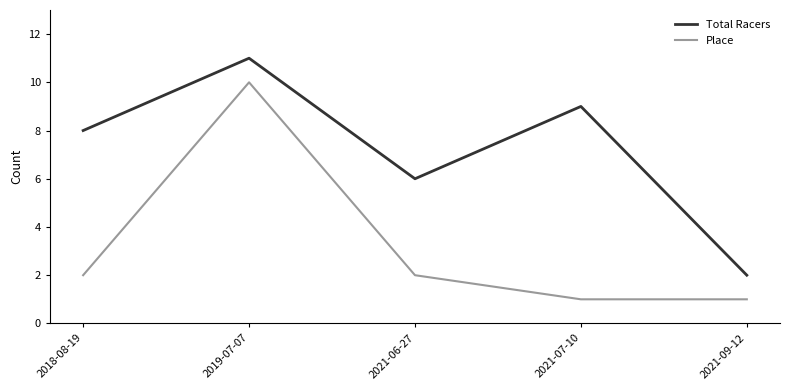

True or false: Place and Total Racers cross at least once.

False